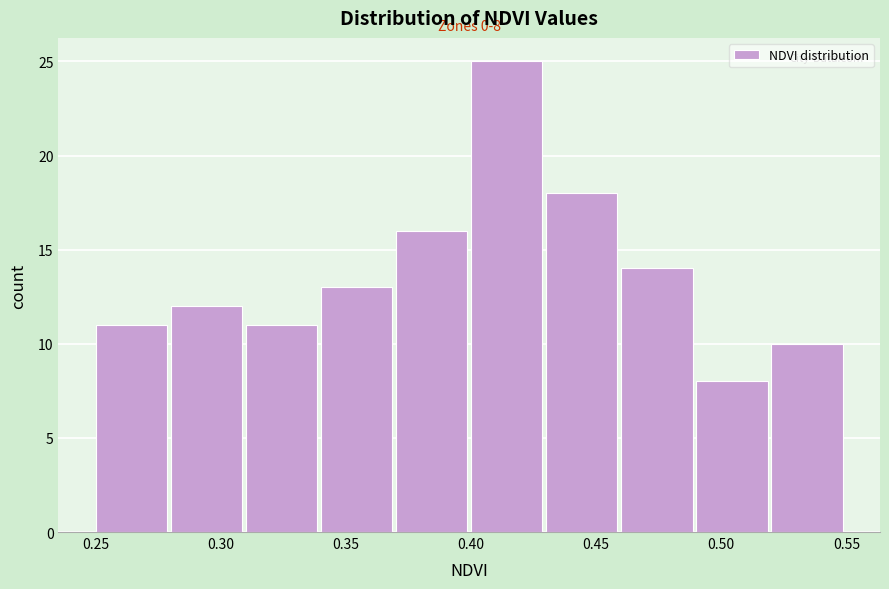

Over which range of the x-axis is the bar tallest?

0.40 to 0.43